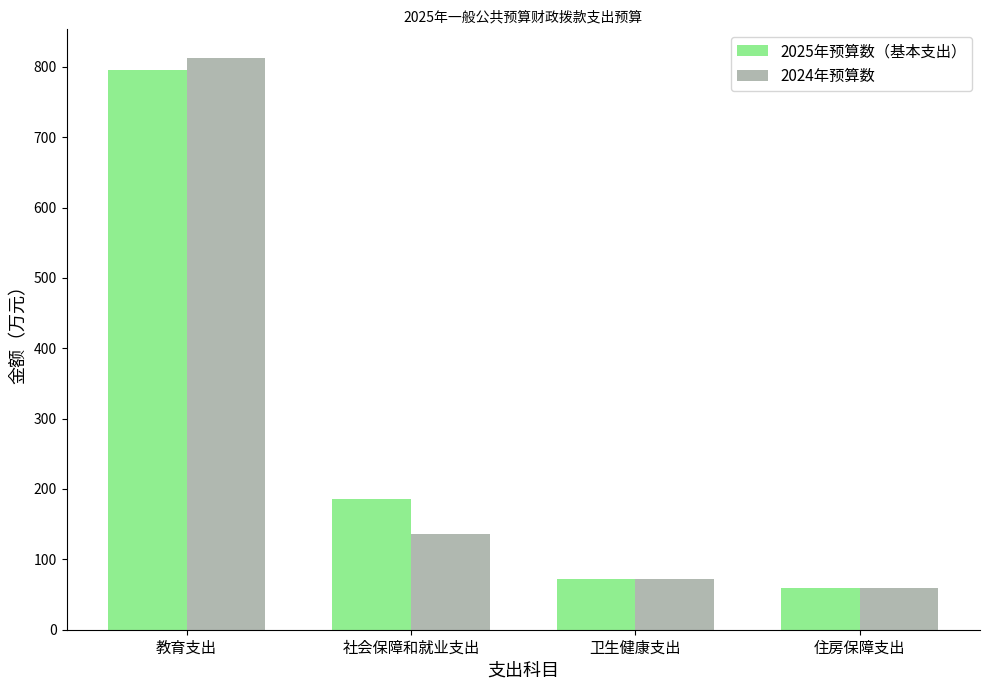

The 2025年预算数（基本支出） series shows 796.1 at 教育支出. True or false?

True